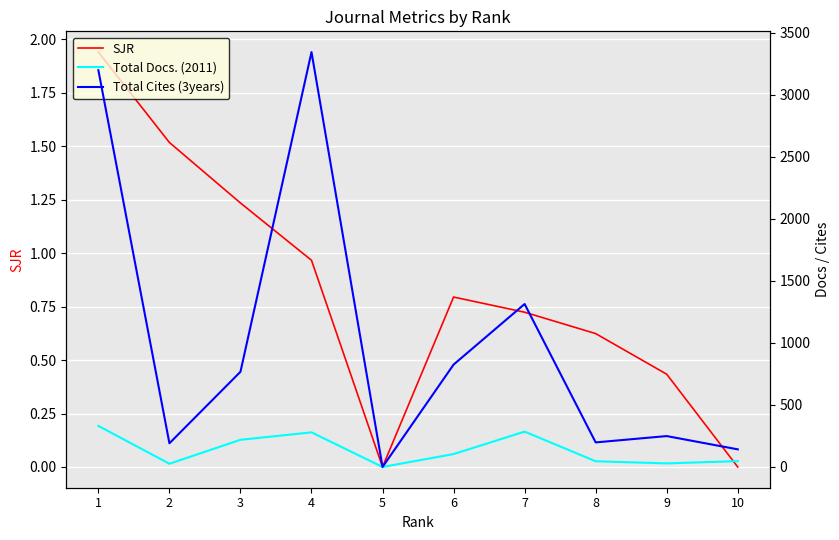

What is the difference between the maximum and second lowest values in the SJR series?

1.9